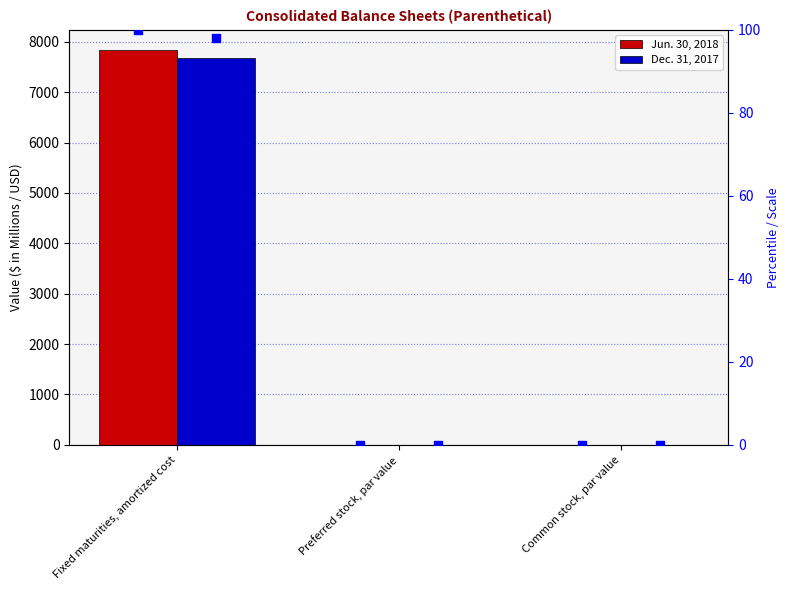

At how many categories does at least one series exceed 449?

1